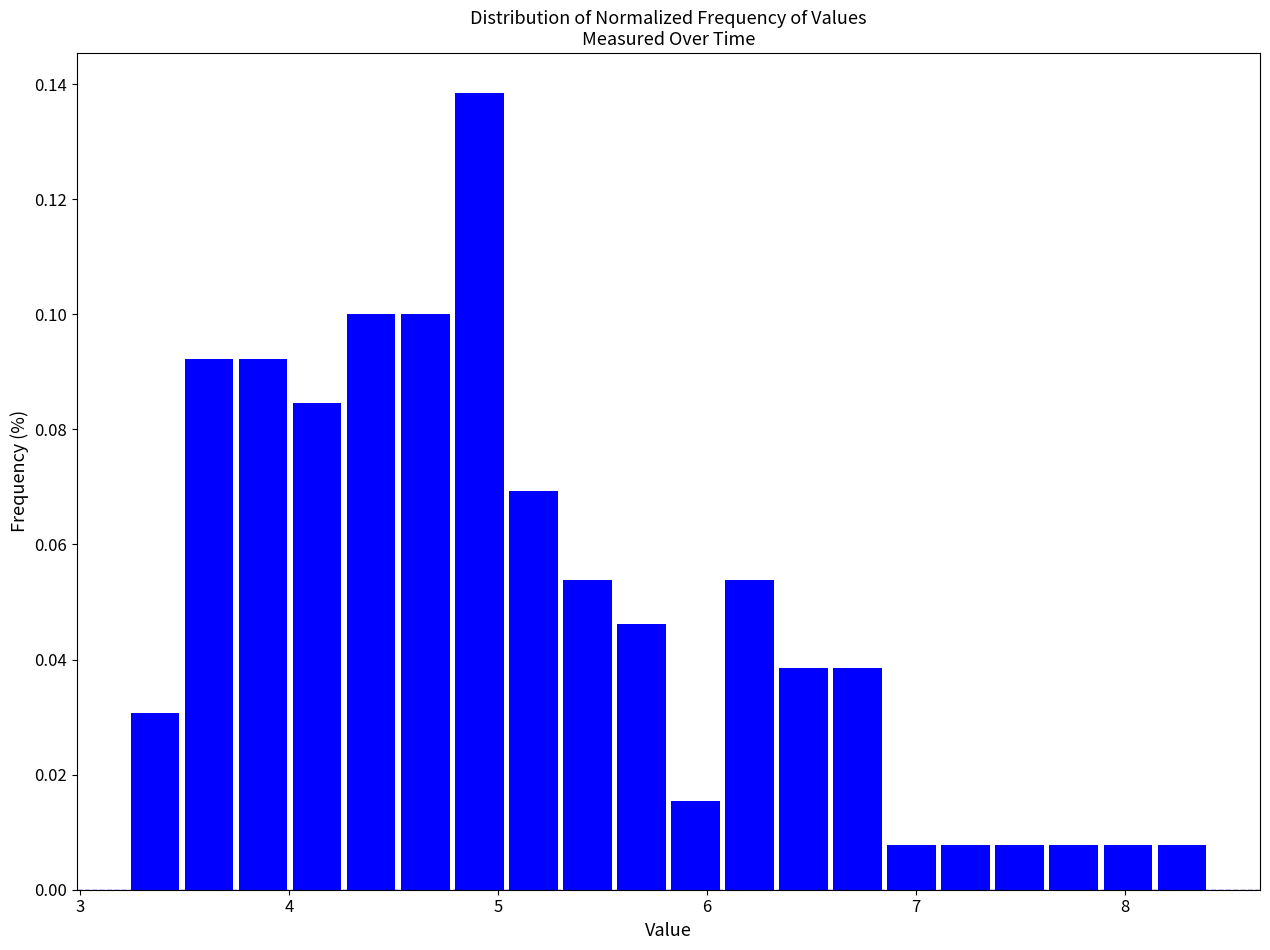

Around what value on the x-axis is the tallest bar? Give the approximate position of its centre, as read against the axis.

4.9